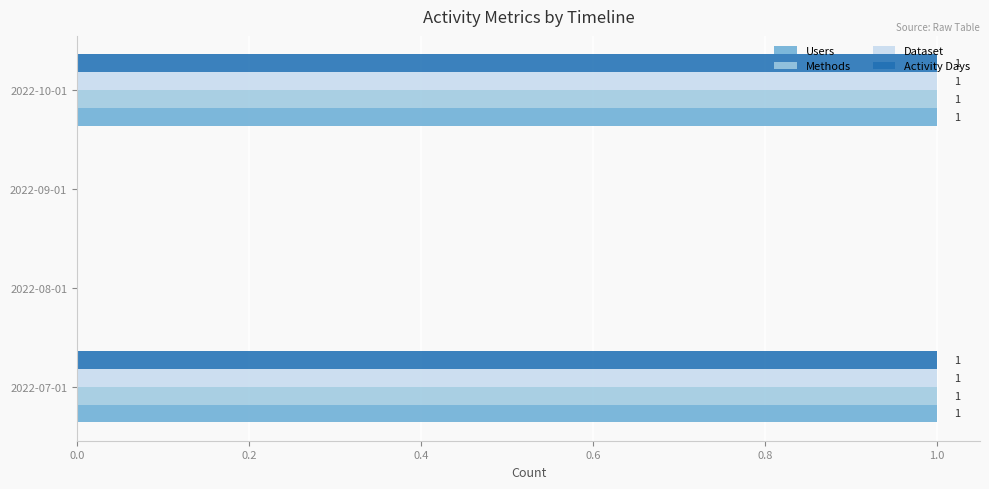

Is it true that Activity Days equals 2 at 2022-10-01?

False